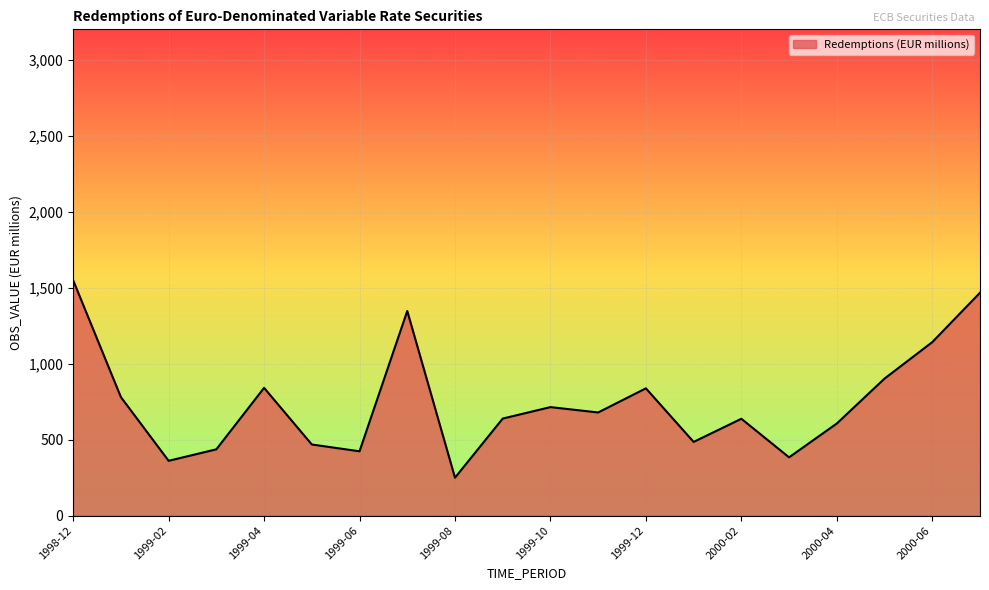

What is the smallest value displayed?

249.3